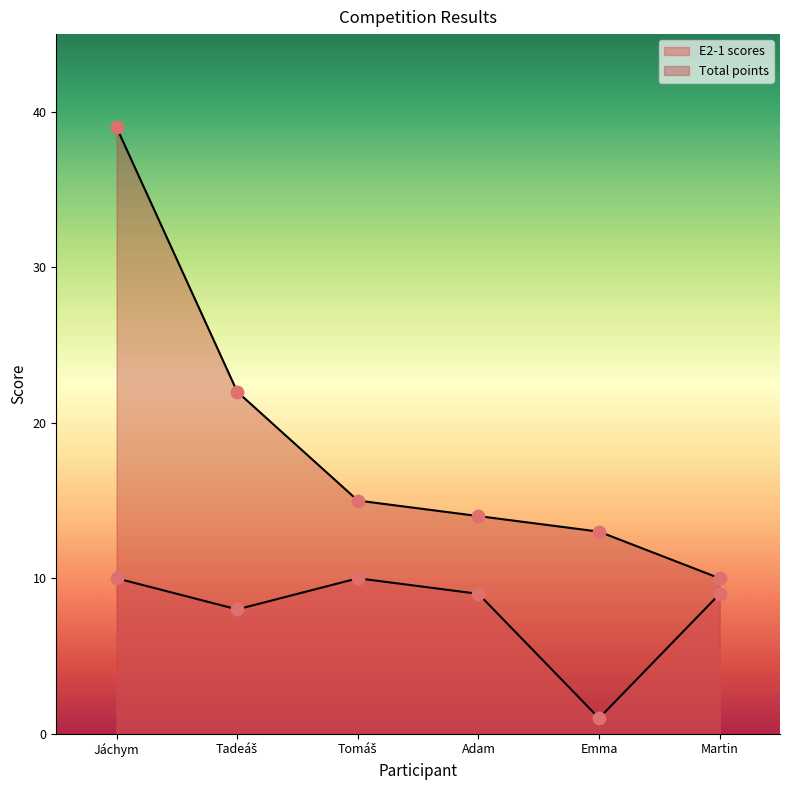

At how many categories does at least one series exceed 36?

1